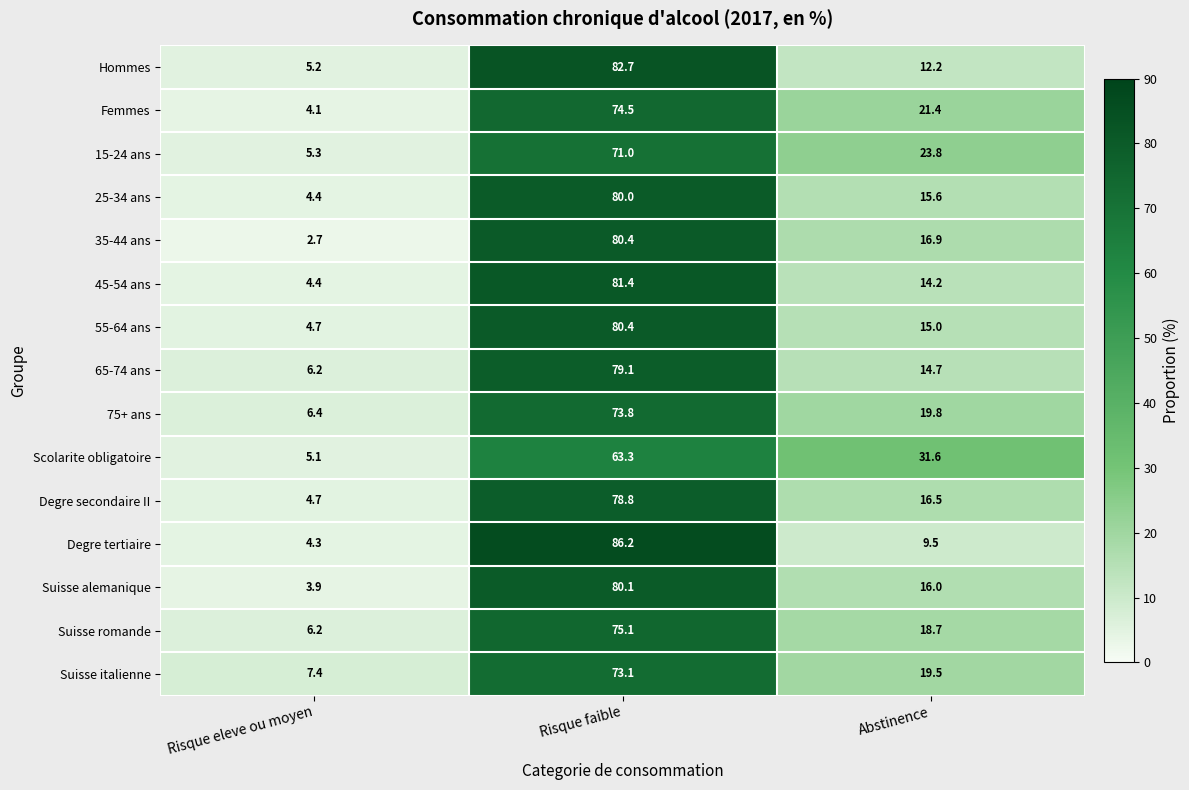

At how many categories does at least one series exceed 35?

1